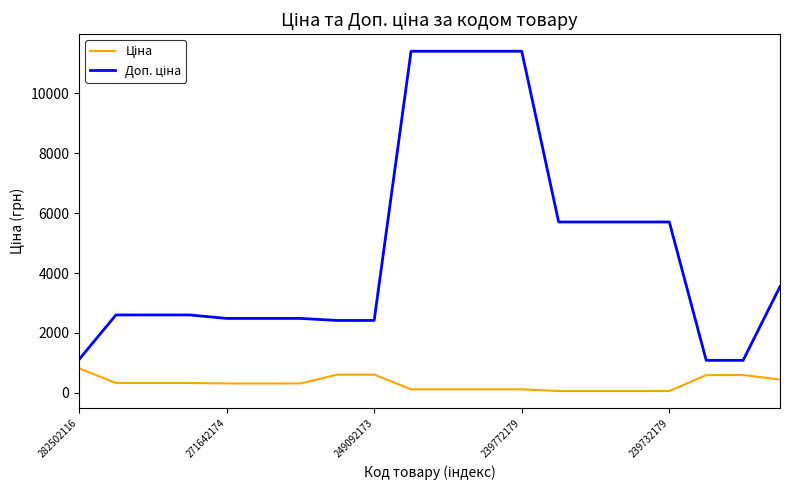

What is the greatest value displayed?

11410.0